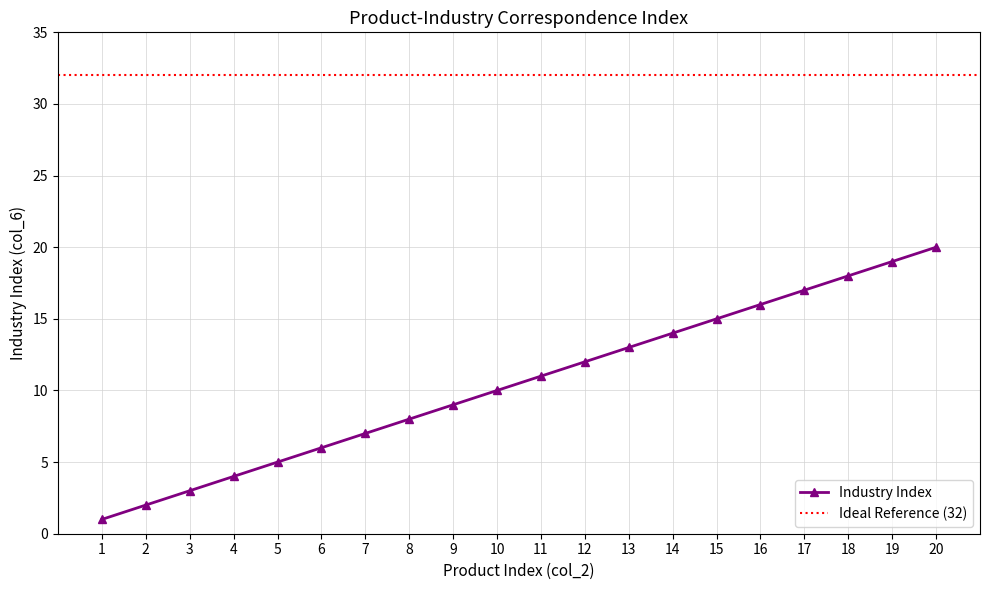

Is it true that the value at 5 is 2?

False